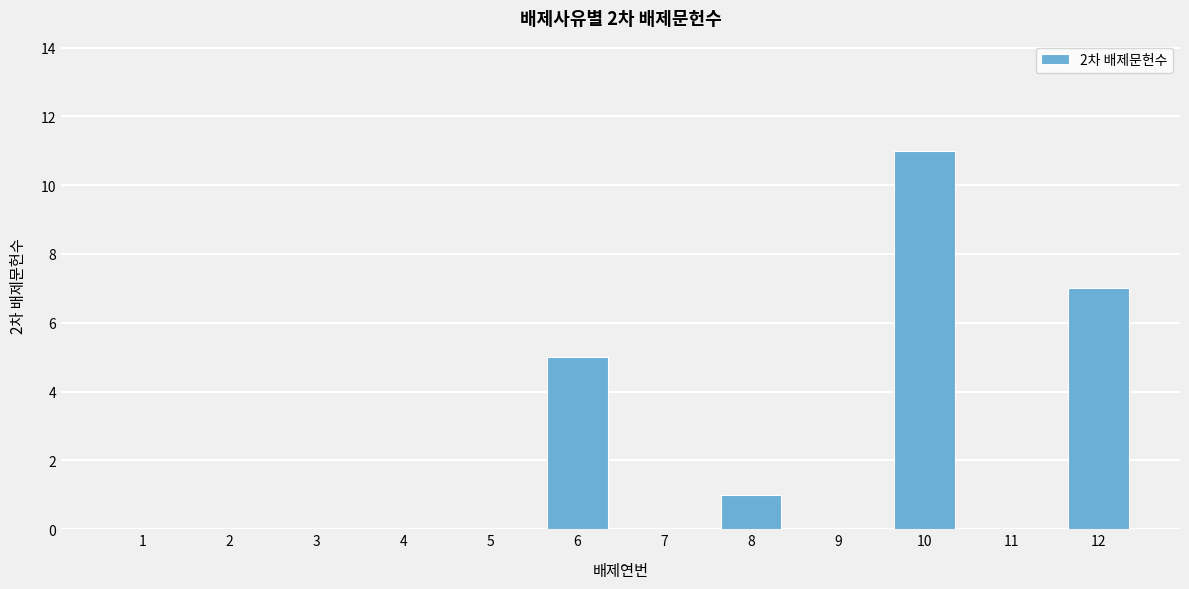

Reading left to right, transcribe all the data shown in this chart.

1=0	2=0	3=0	4=0	5=0	6=5	7=0	8=1	9=0	10=11	11=0	12=7